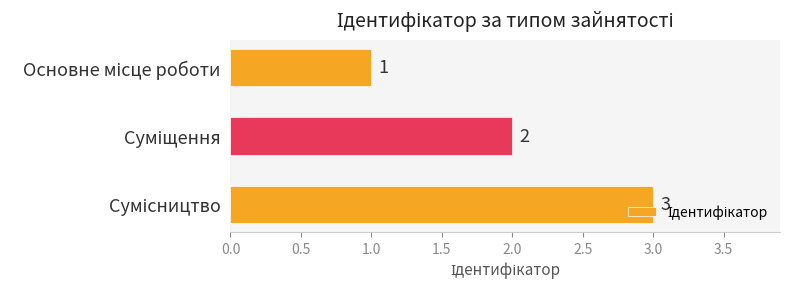

How many values are between 1 and 3?

3